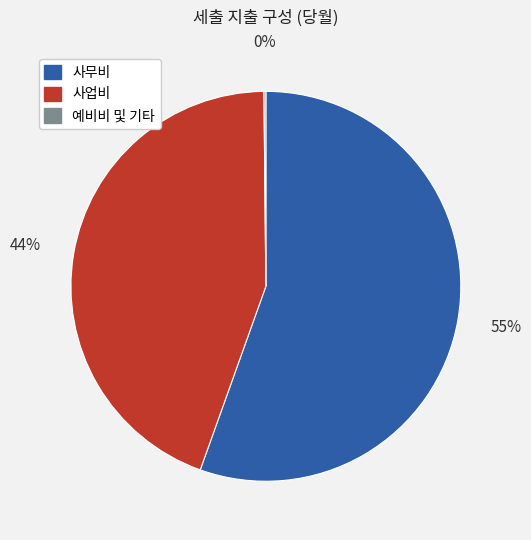

To the nearest percent, what is the difference between the 사업비 and 사무비 slice percentages?

11%